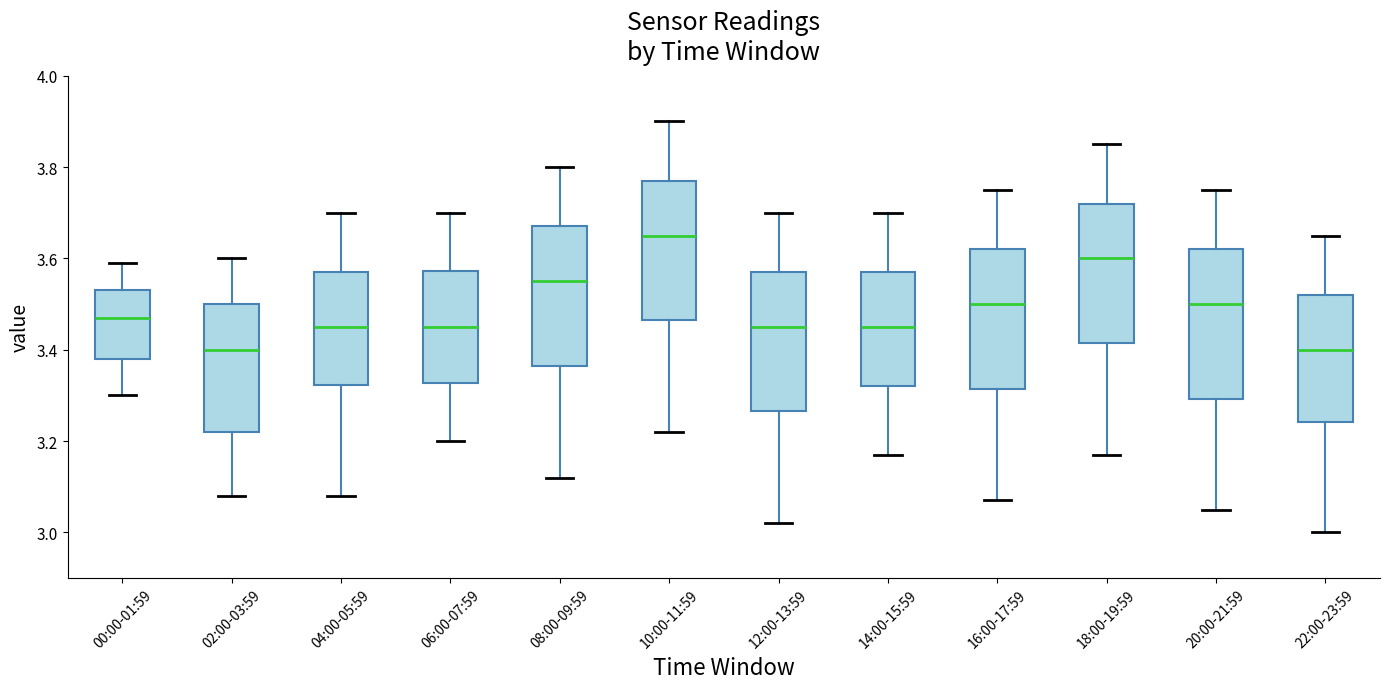

Where is the upper edge of the box for 18:00-19:59 on the y-axis? The values are not printed on the chart, so give them approximately, as read against the axis.

3.72